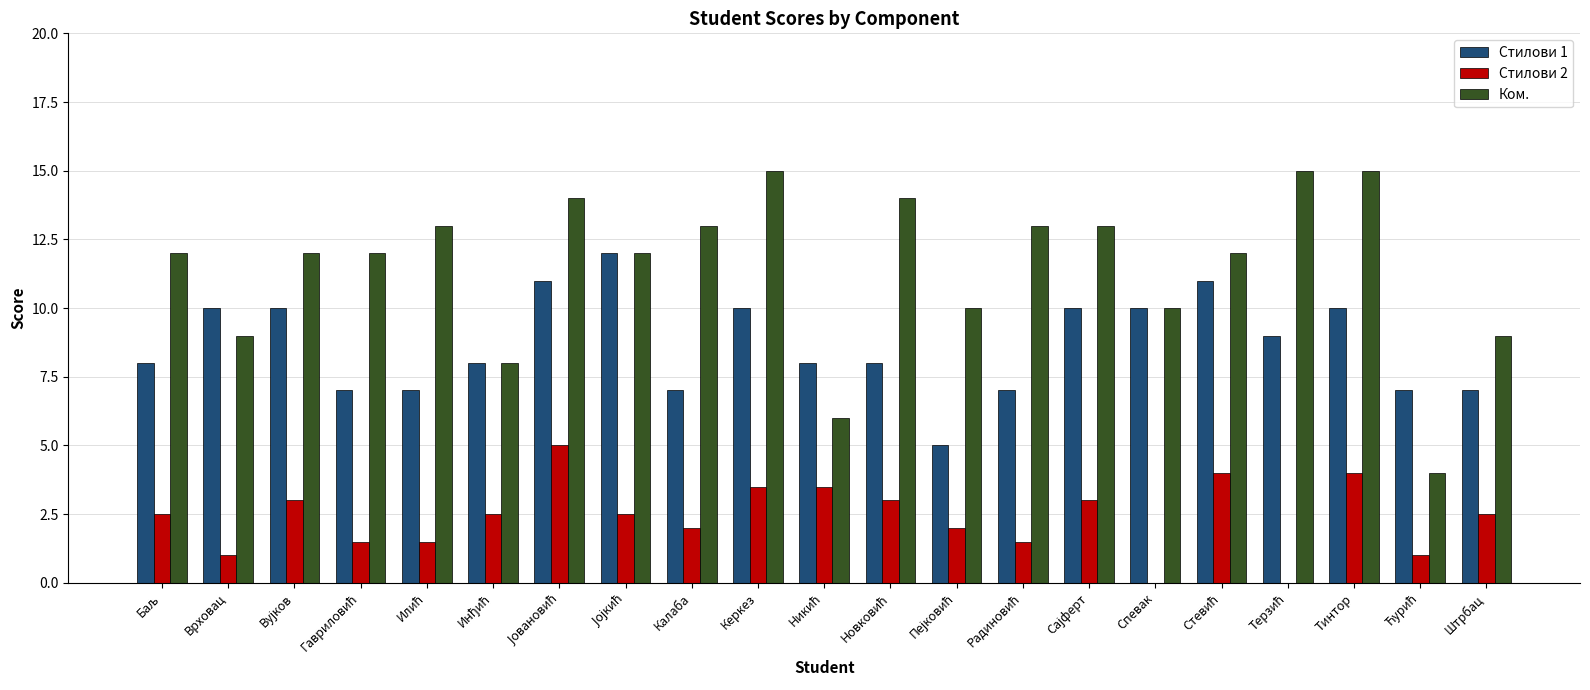

Reading left to right, list all the values displayed in this chart.

Стилови 1: 8.0	10.0	10.0	7.0	7.0	8.0	11.0	12.0	7.0	10.0	8.0	8.0	5.0	7.0	10.0	10.0	11.0	9.0	10.0	7.0	7.0
Стилови 2: 2.5	1.0	3.0	1.5	1.5	2.5	5.0	2.5	2.0	3.5	3.5	3.0	2.0	1.5	3.0	0.0	4.0	0.0	4.0	1.0	2.5
Ком.: 12.0	9.0	12.0	12.0	13.0	8.0	14.0	12.0	13.0	15.0	6.0	14.0	10.0	13.0	13.0	10.0	12.0	15.0	15.0	4.0	9.0